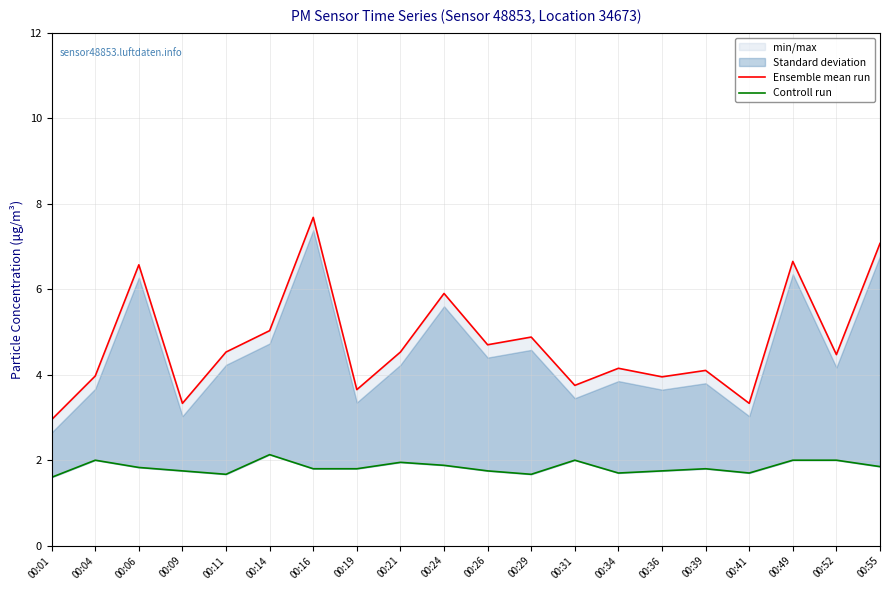

In Controll run, how many points are higher than both neighbors (excluding endpoints)?

5